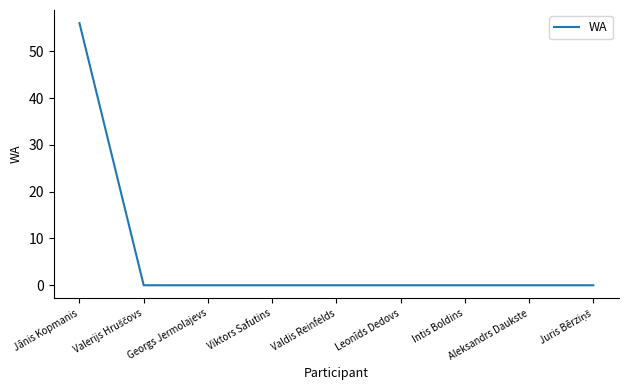

Which has a higher value, Jānis Kopmanis or Intis Boldins?

Jānis Kopmanis